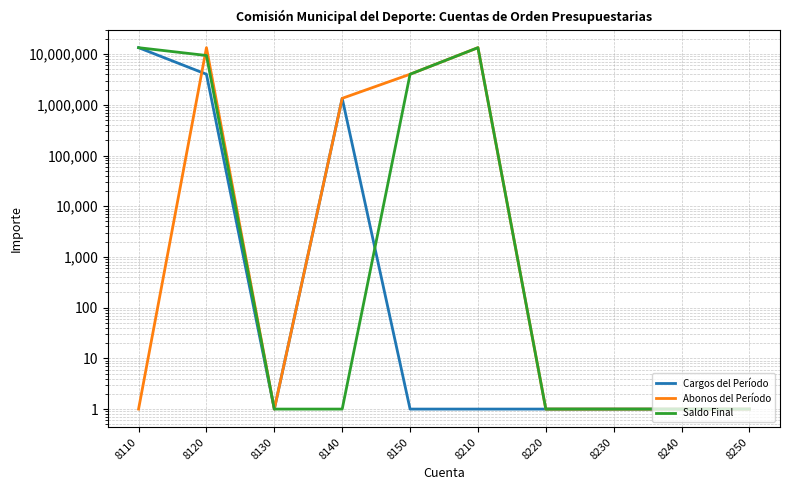

Is the value of Saldo Final at 8250 greater than the value of Abonos del Período at 8240?

No